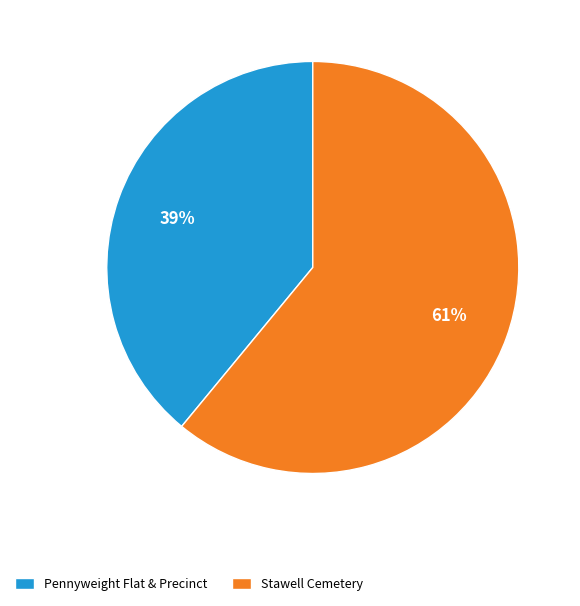

Do Pennyweight Flat & Precinct and Stawell Cemetery together represent more than half of the pie?

Yes